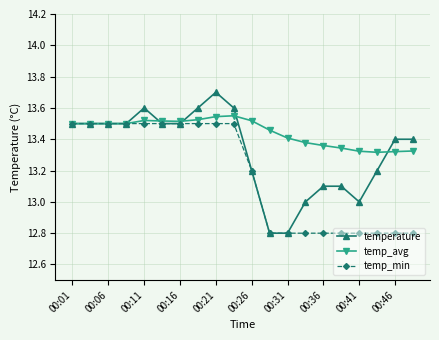

What is the value of the temp_min point at the 11th from the left?

13.2